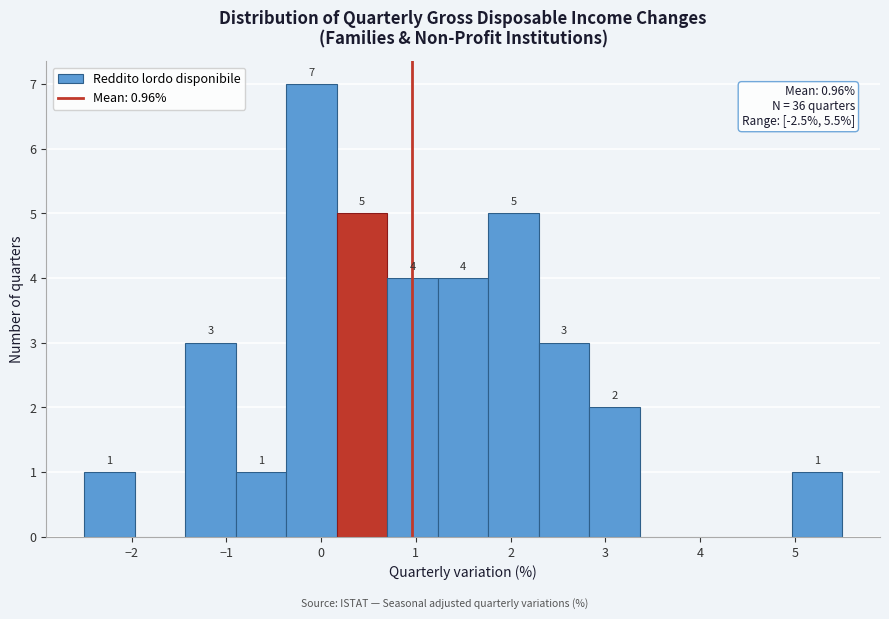

Over which range of the x-axis is the bar tallest?

-0.4 to 0.2